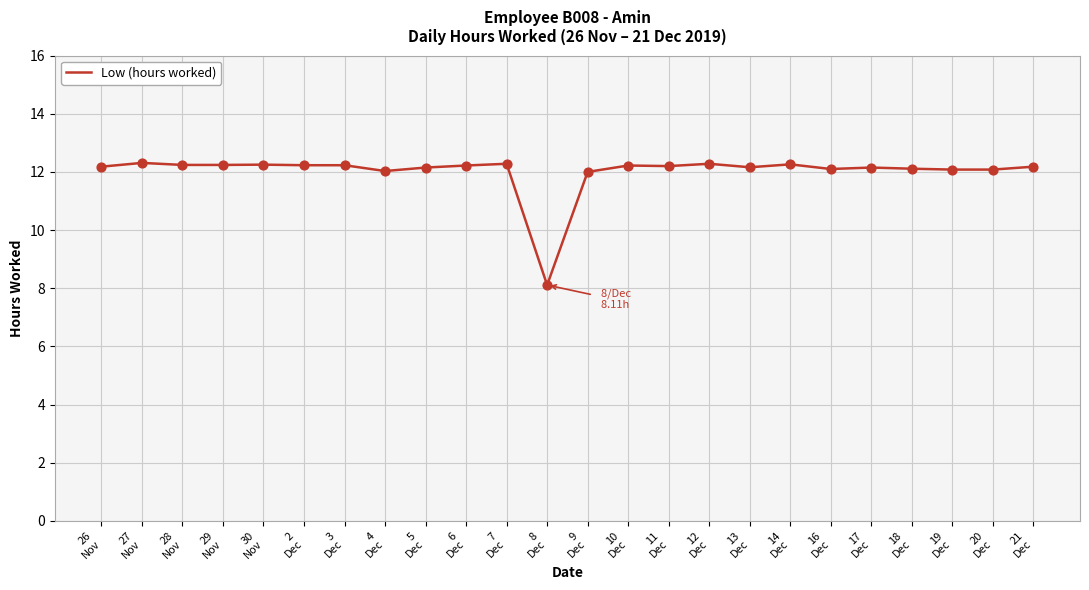

Between 27
Nov and 16
Dec, which is larger?

27
Nov